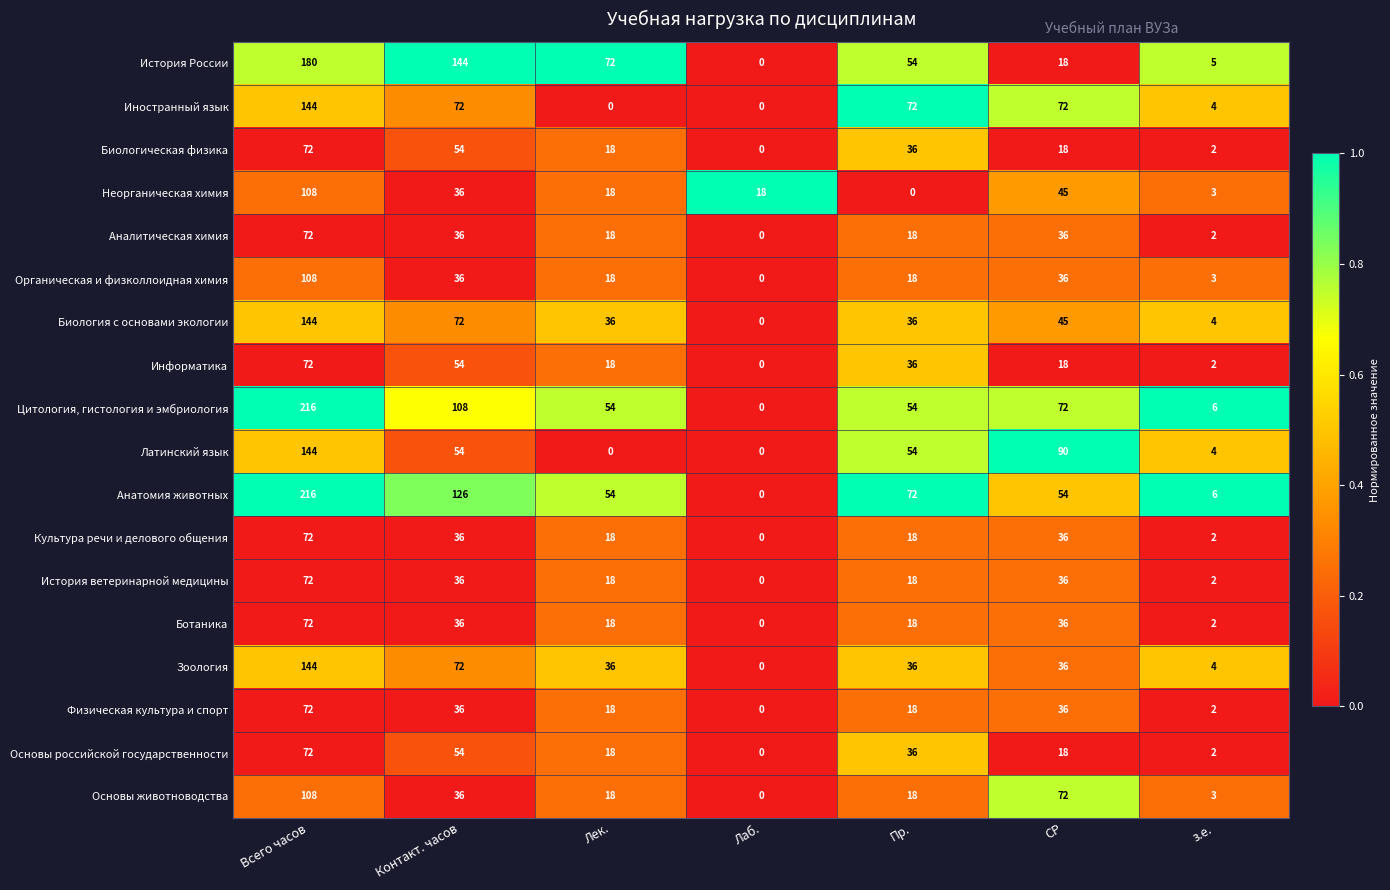

What is the difference between the highest and lowest values at Лаб.?

18